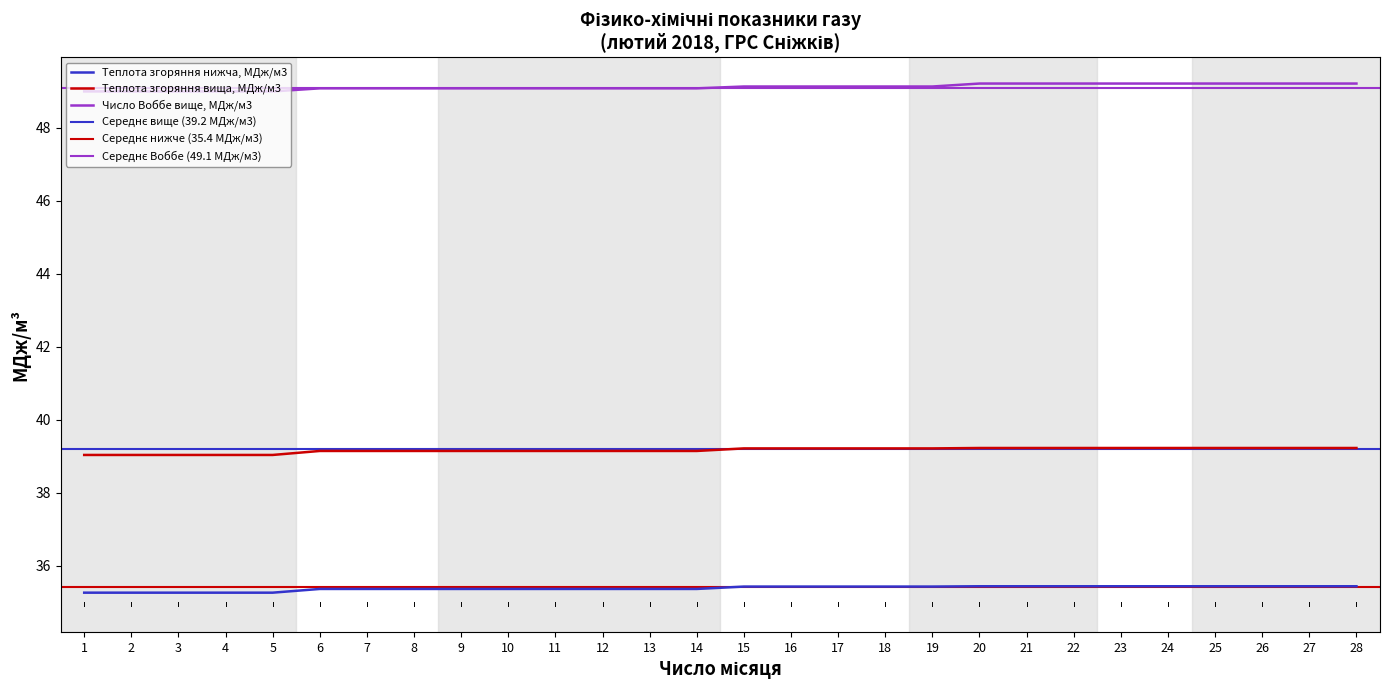

List the labels in order of Теплота згоряння нижча, ккал/м3 value, smallest first.

1, 2, 3, 4, 5, 6, 7, 8, 9, 10, 11, 12, 13, 14, 15, 16, 17, 18, 19, 20, 21, 22, 23, 24, 25, 26, 27, 28